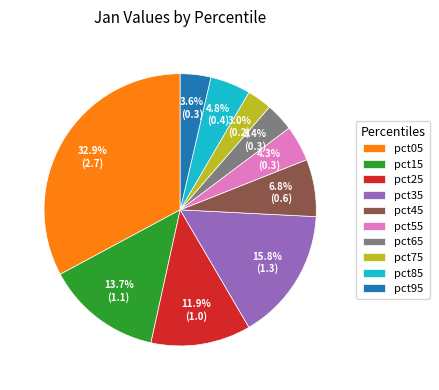

What is the largest slice in the pie chart?

pct05